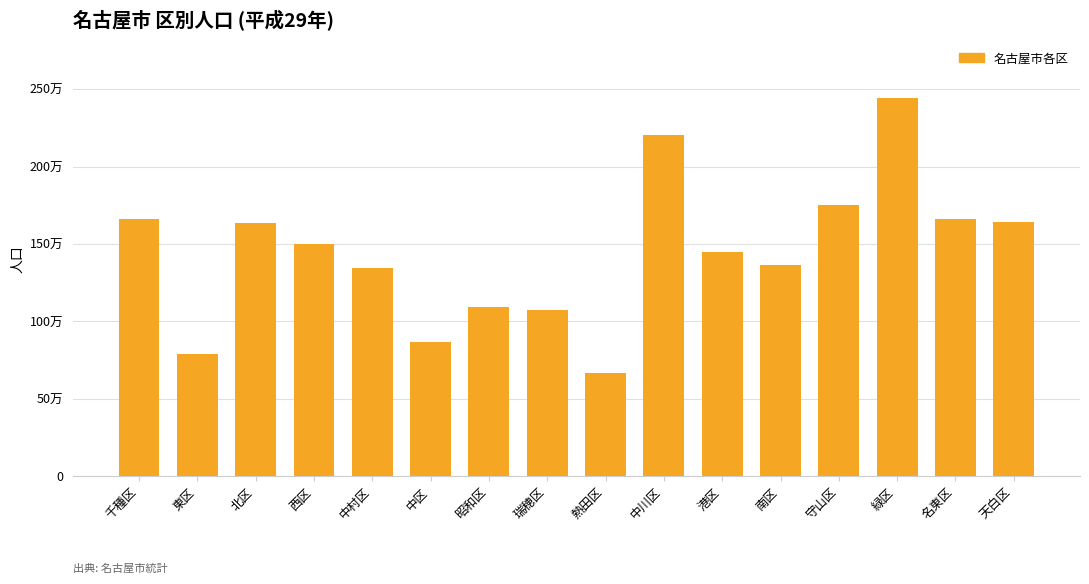

What is the difference between the second highest and second lowest values?

141523